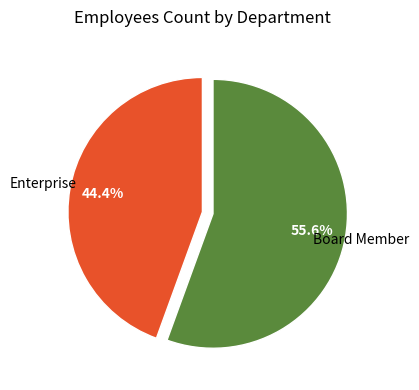

Is there any slice that represents more than half of the pie?

Yes